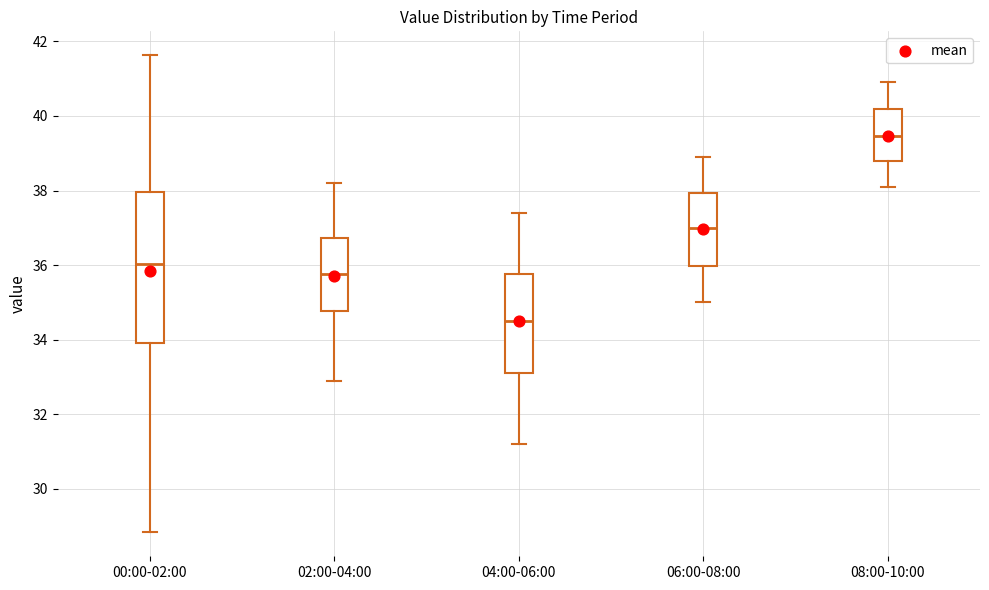

Comparing the boxes themselves (not the whiskers), which one is the tallest?

00:00-02:00